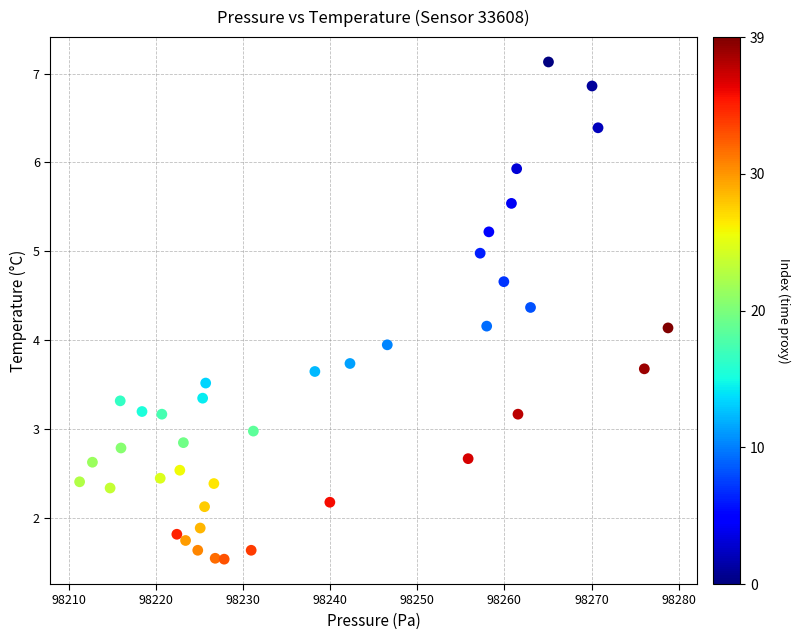

Count the number of points in this scatter plot.

40